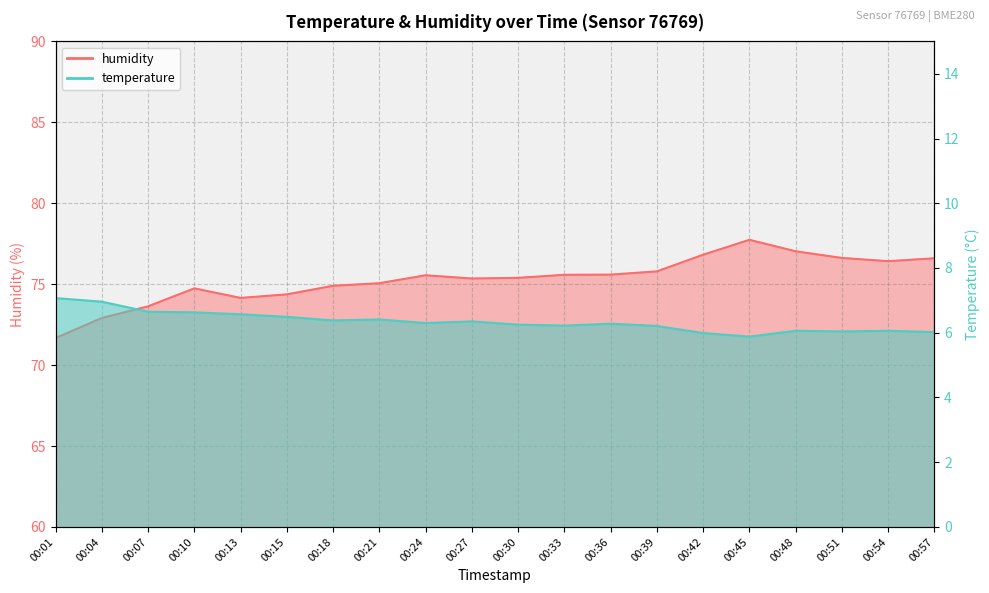

What is the spread (max minus min) of values at 00:18?

68.5